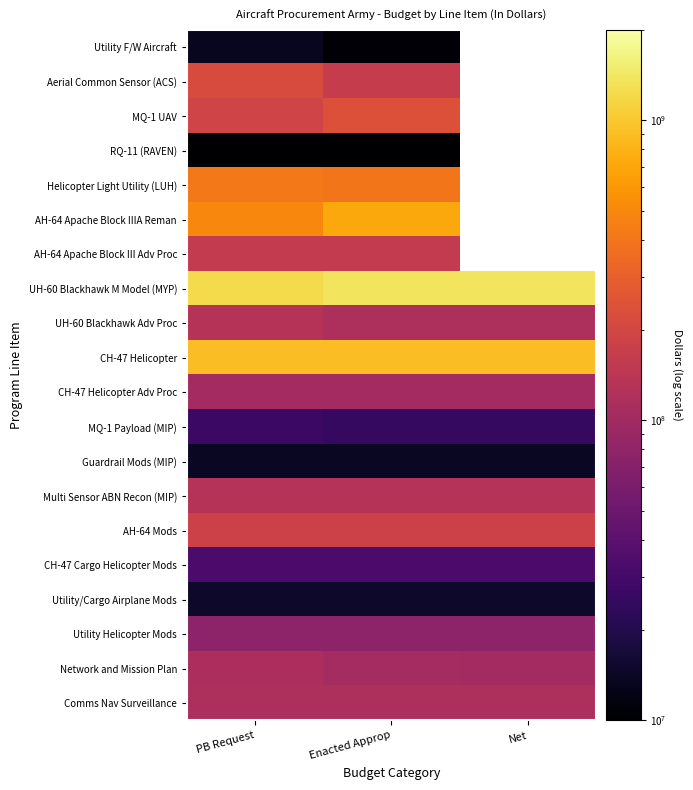

Is it true that Helicopter Light Utility (LUH) equals 416617000.0 at PB Request?

True